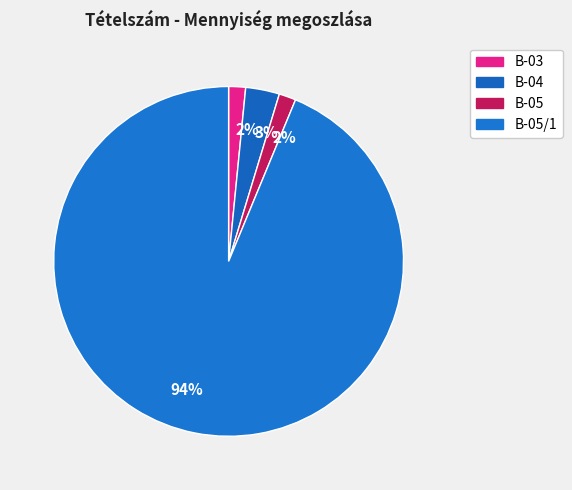

Rank the categories by value from lowest to highest.

B-03, B-05, B-04, B-05/1